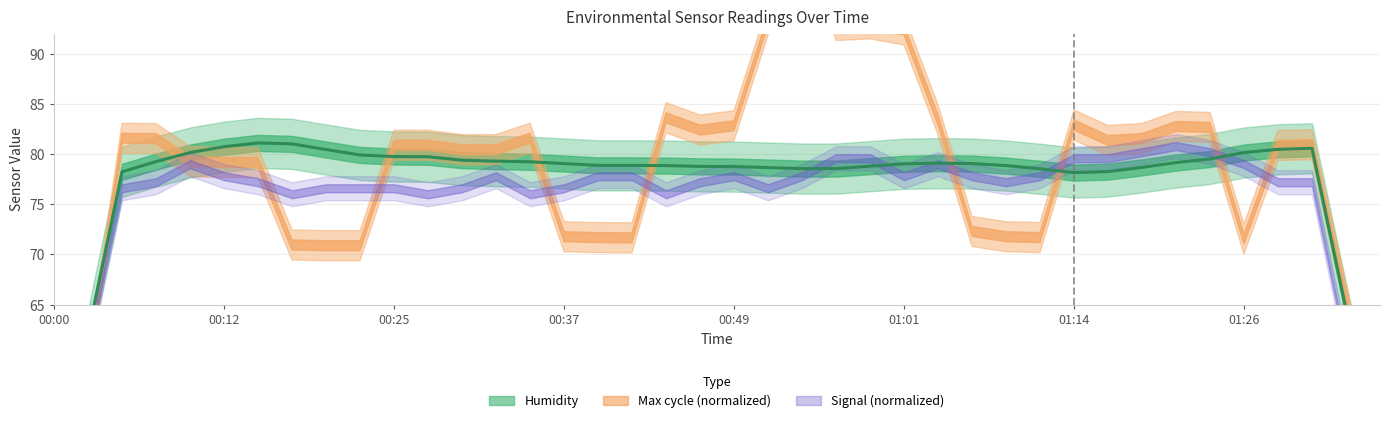

What is the approximate value at 00:49?

80.2